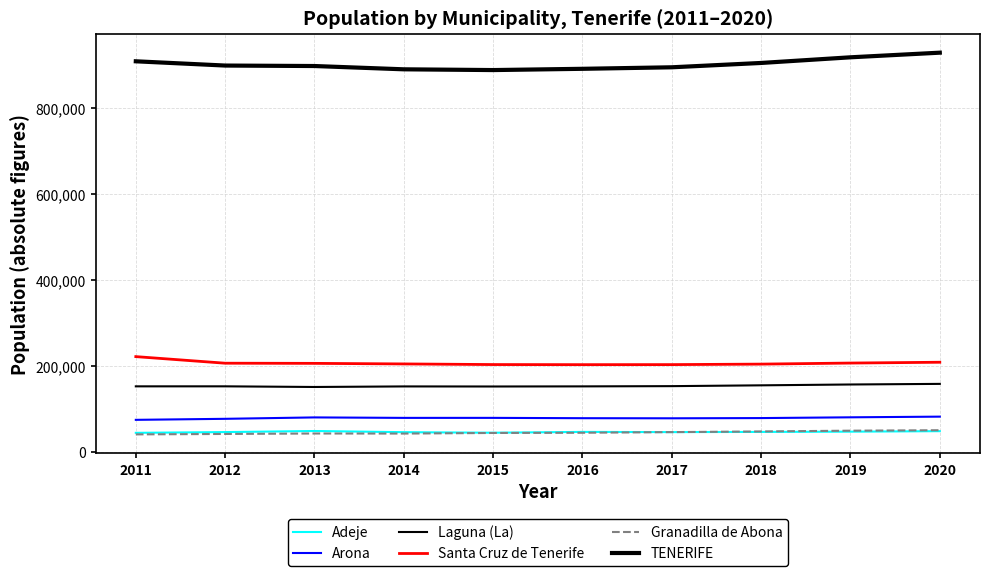

What is the greatest value displayed?

928604